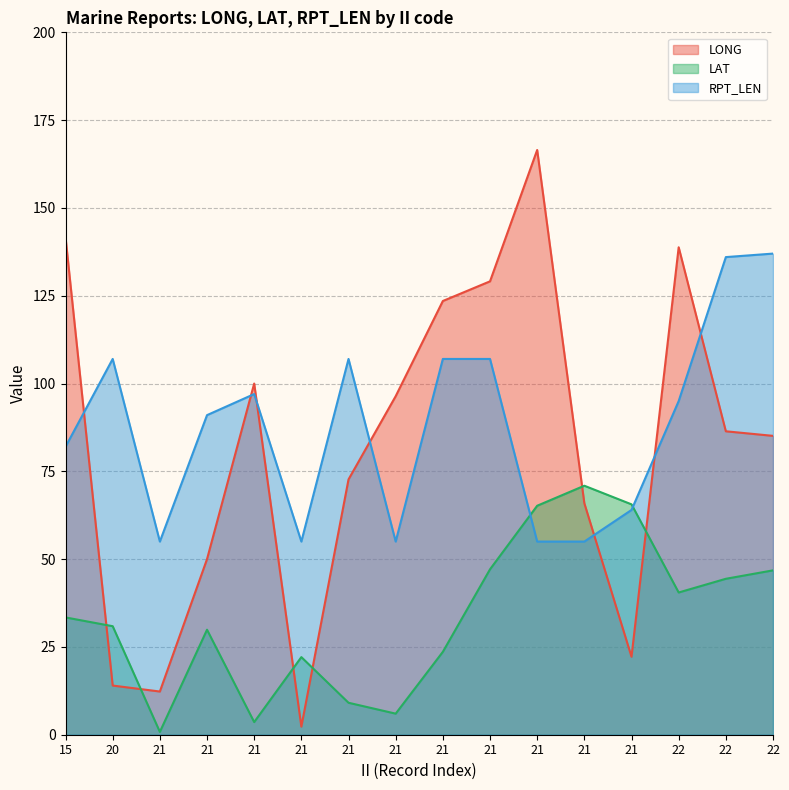

How many interior local peaks does the LAT series have?

3